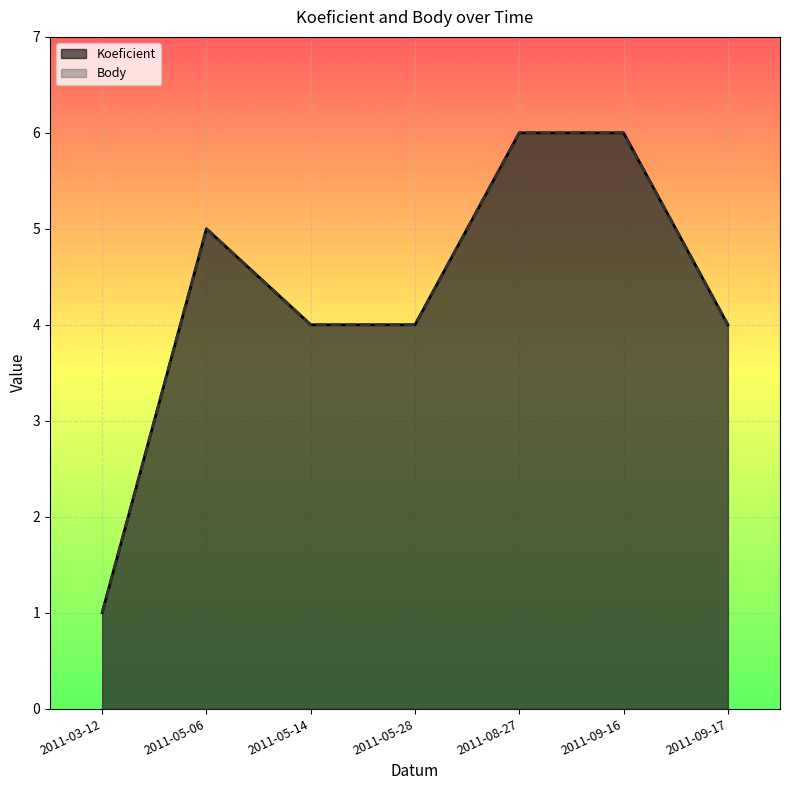

How many Body values are between 4 and 6?

6